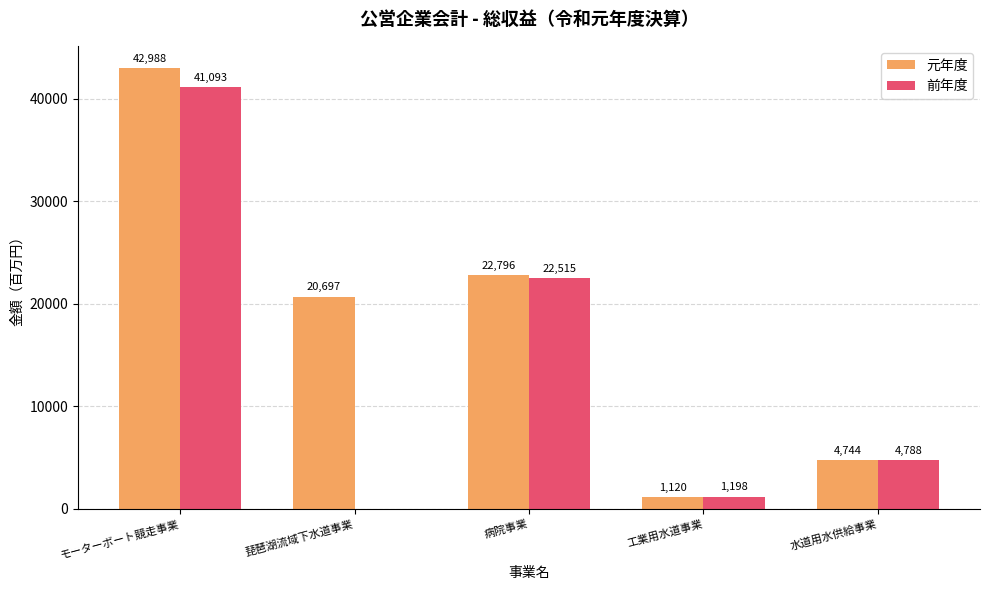

What is the sum of all 前年度 values?

69594